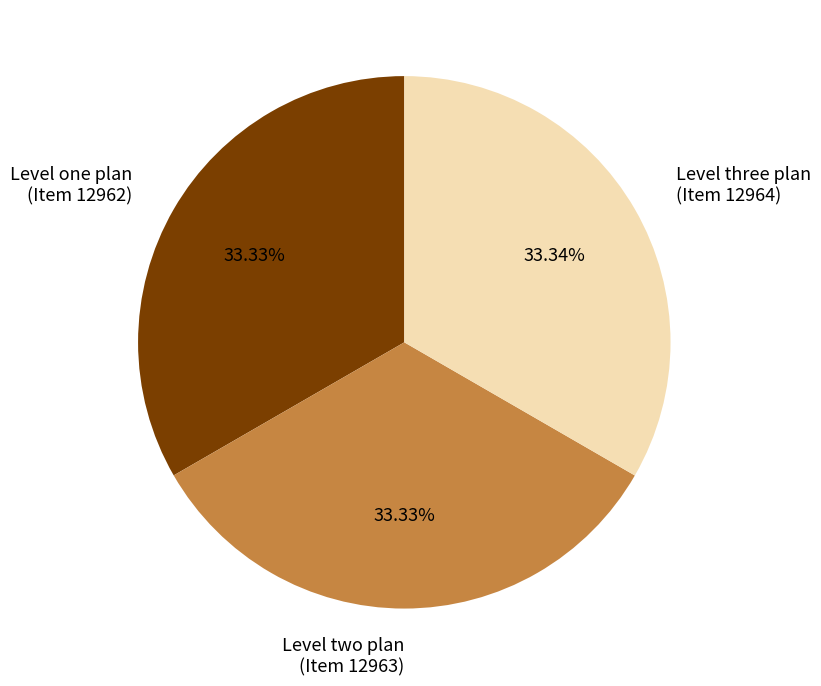

Combined, do Level one plan (Item 12962) and Level two plan (Item 12963) account for over 50%?

Yes